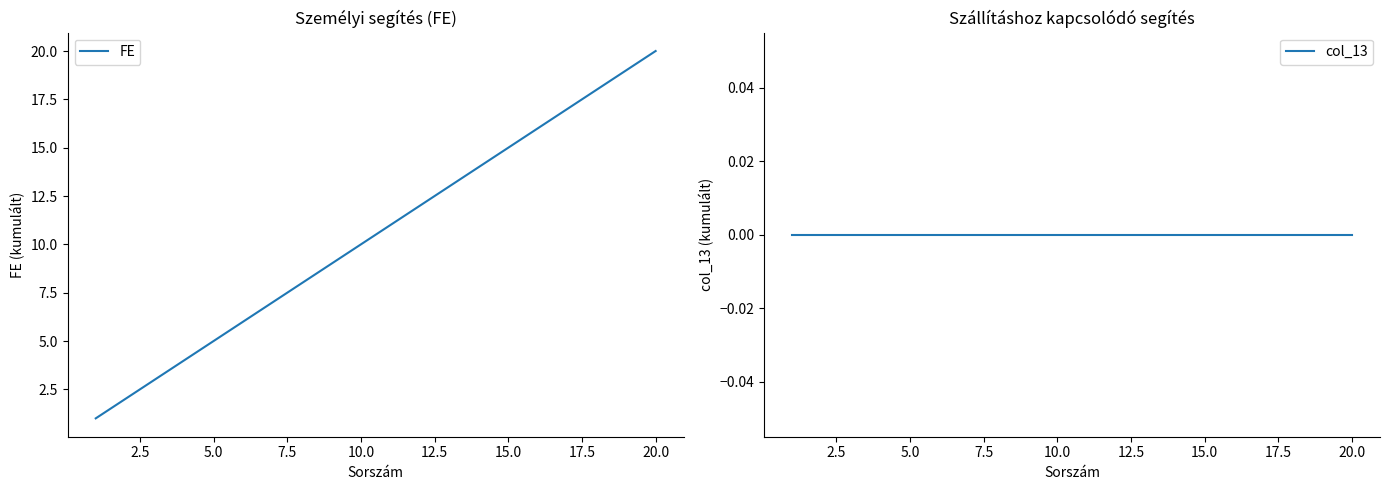

Reading left to right, transcribe all the data shown in this chart.

FE: 1	2	3	4	5	6	7	8	9	10	11	12	13	14	15	16	17	18	19	20
col_13: 0	0	0	0	0	0	0	0	0	0	0	0	0	0	0	0	0	0	0	0